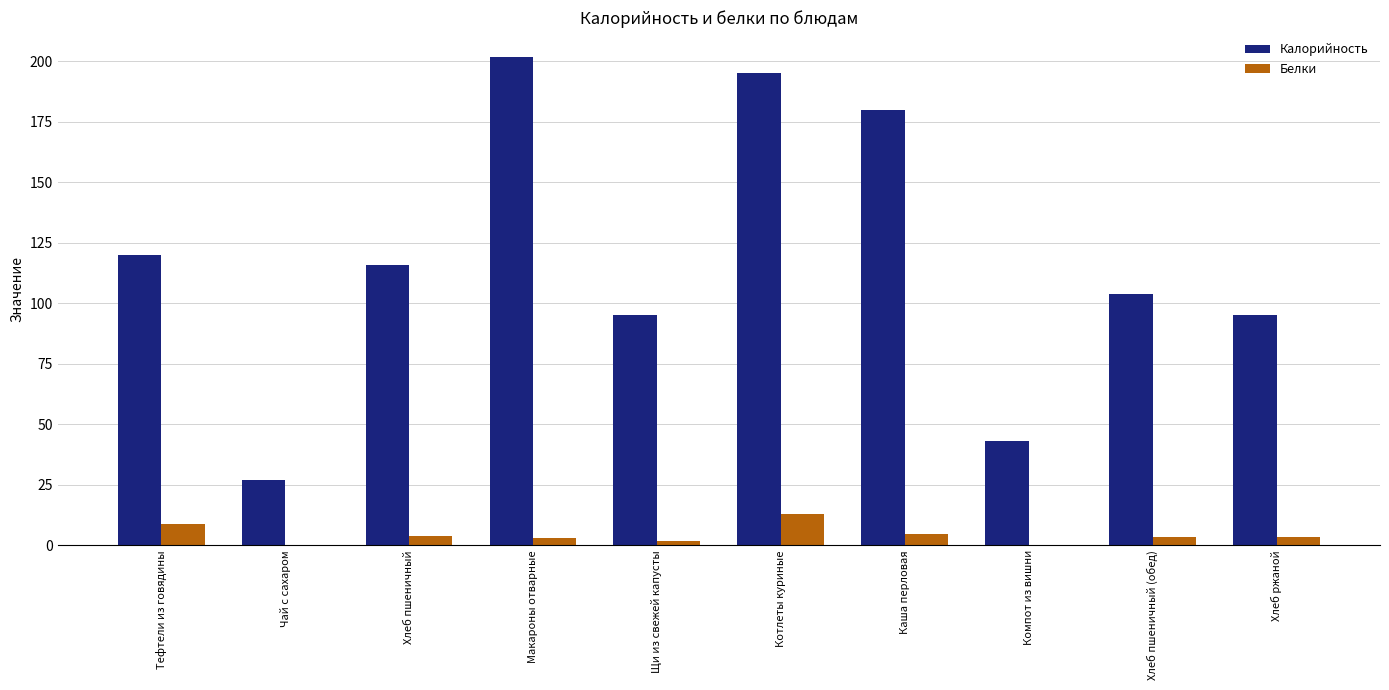

Which category has the highest value in the Белки series?

Котлеты куриные